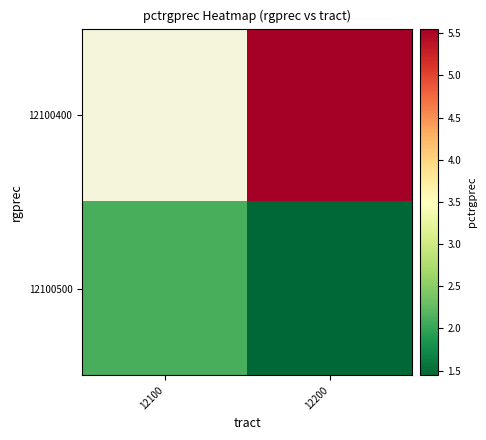

Between 12100 and 12200, which is larger?

12200